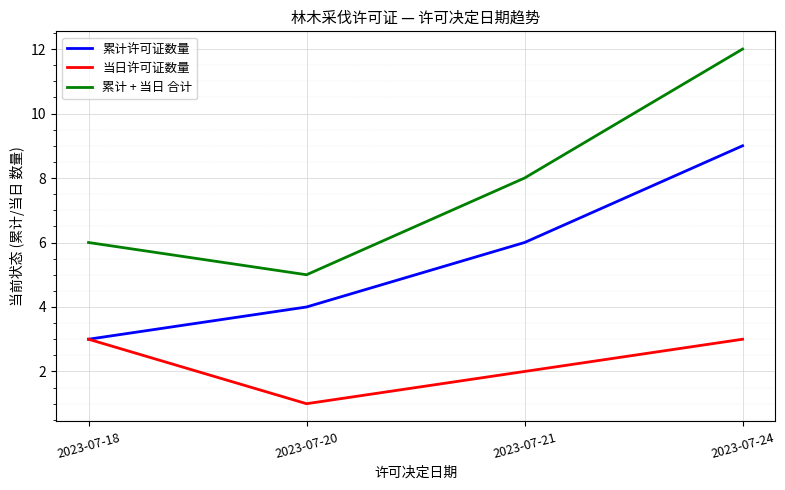

How many interior local valleys does the 当日许可证数量 series have?

1